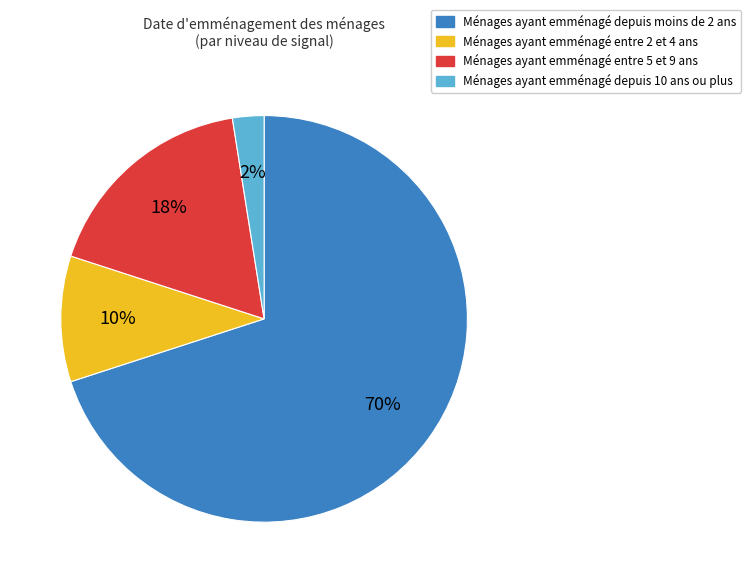

Does any single category account for the majority?

Yes